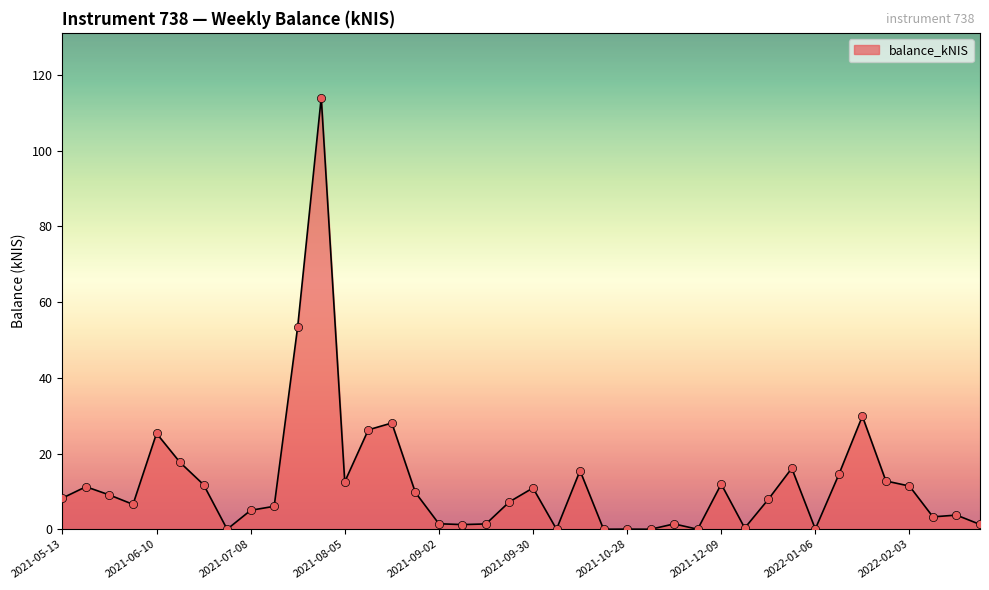

What is the maximum value shown in the chart?

114.0